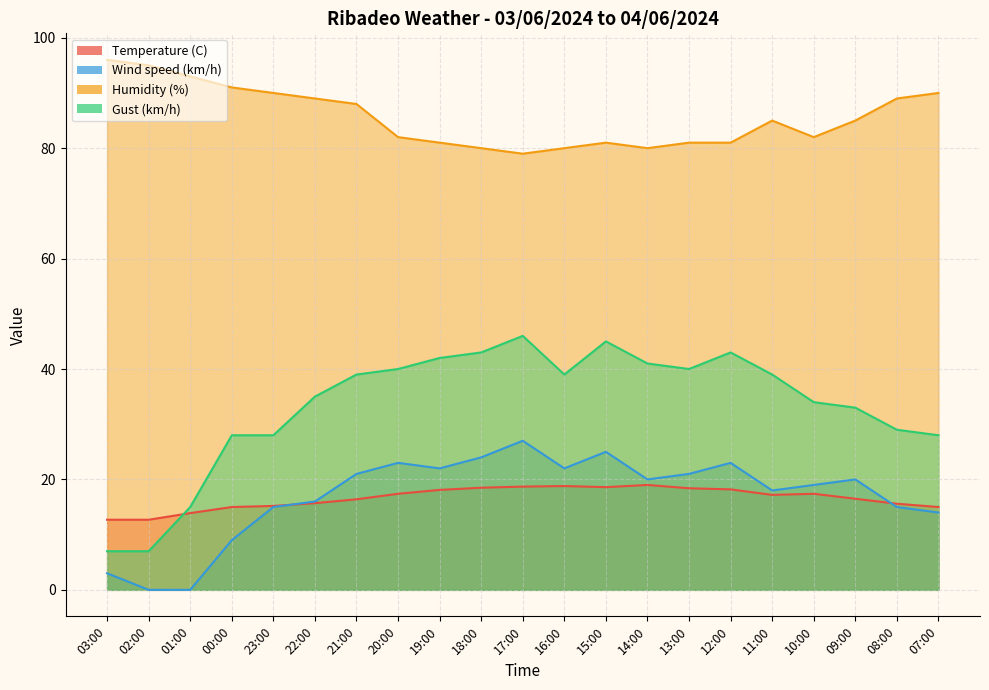

The Wind speed (km/h) series shows 34.5 at 12:00. True or false?

False